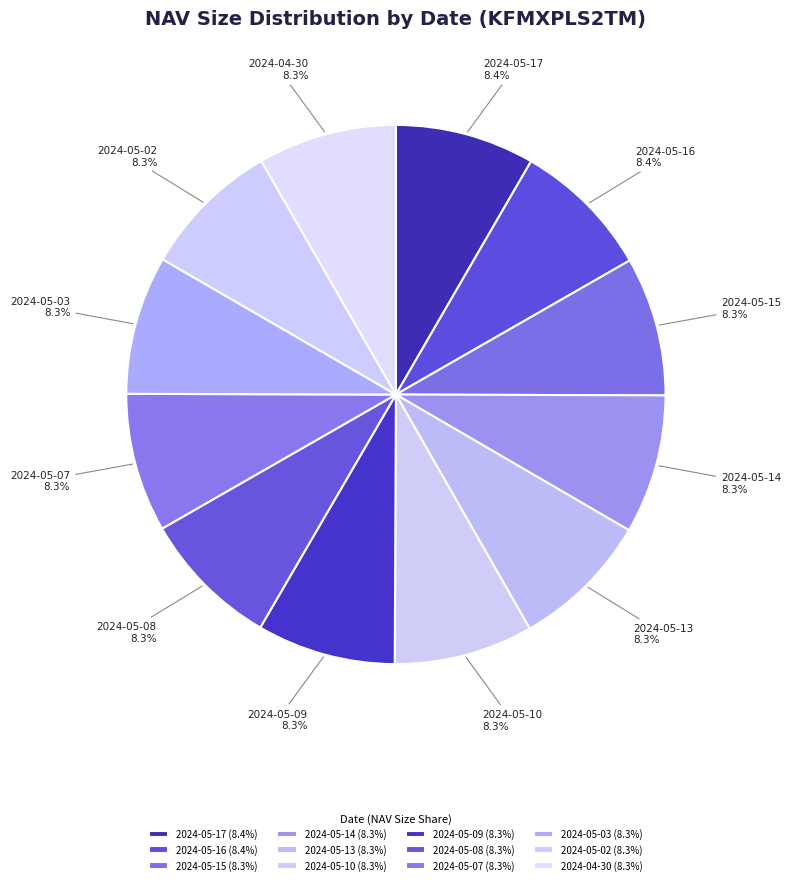

Is 2024-05-07 the majority of the pie?

No